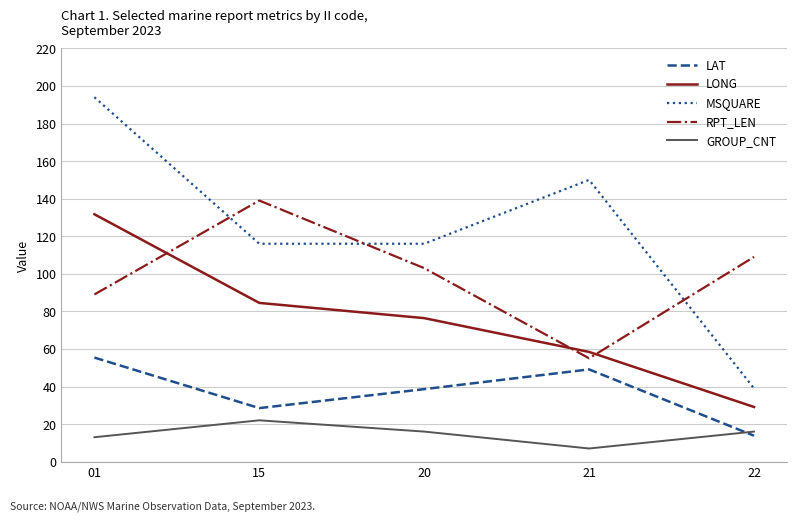

Is it true that GROUP_CNT equals 16.0 at 22?

True